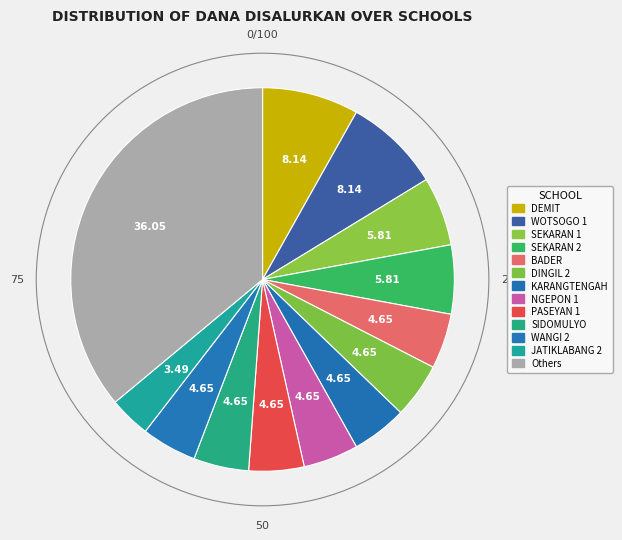

How many segments does this pie chart have?

13